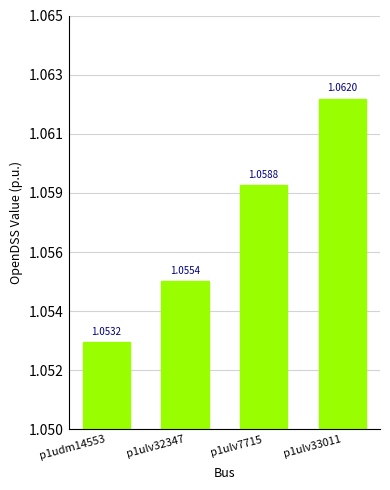

Does the chart contain any negative values?

No